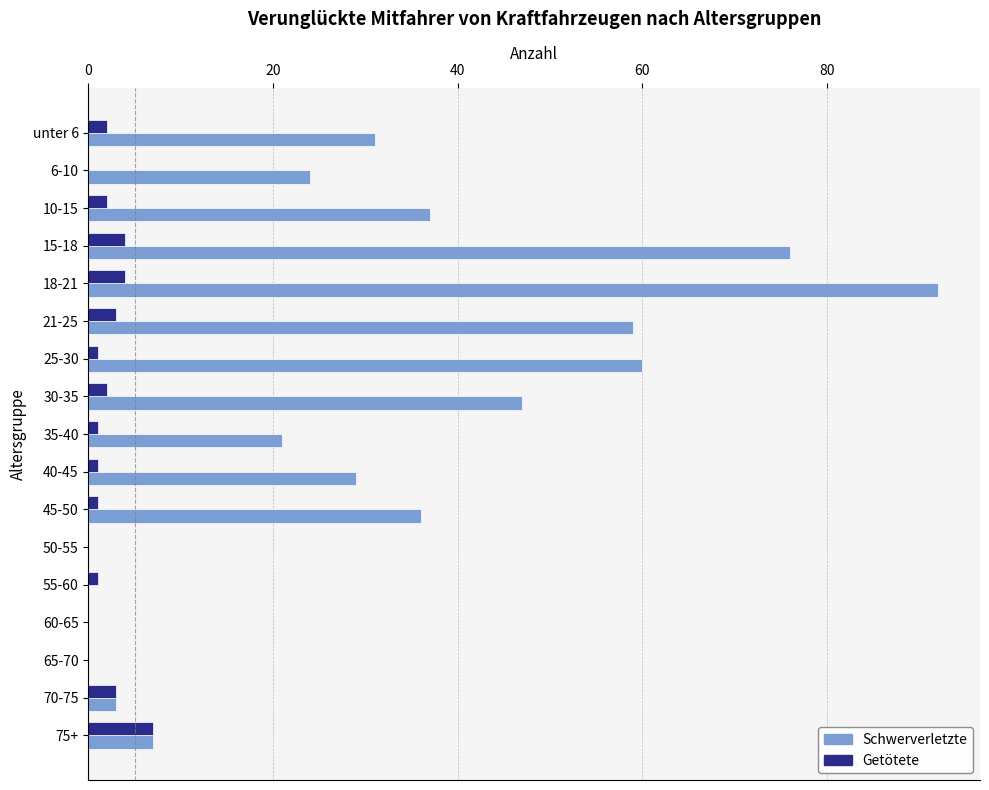

Which category has the highest value in the Schwerverletzte series?

18-21